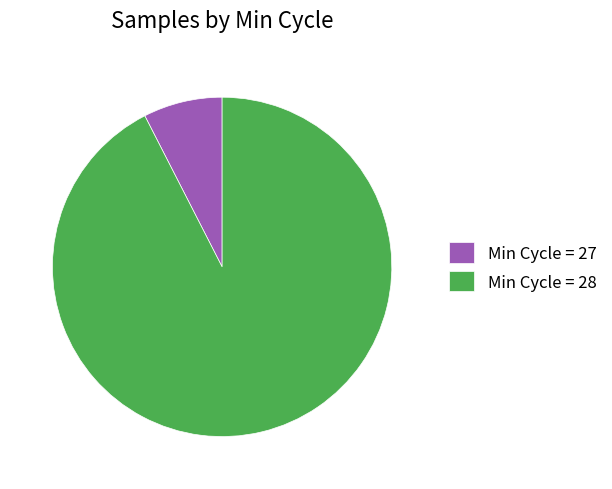

Is the sum of Min Cycle = 28 and Min Cycle = 27 greater than half?

Yes